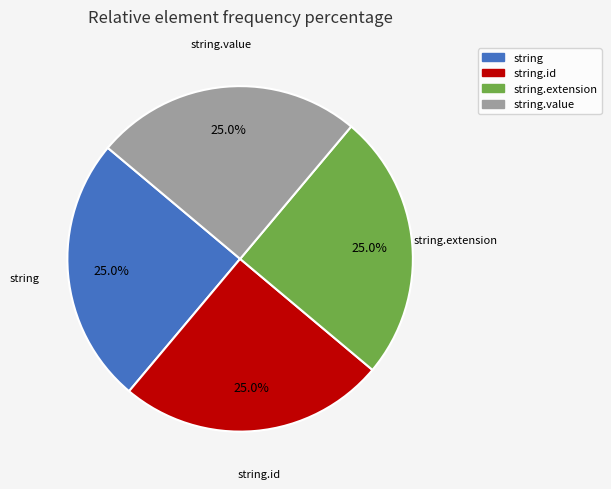

How many segments does this pie chart have?

4